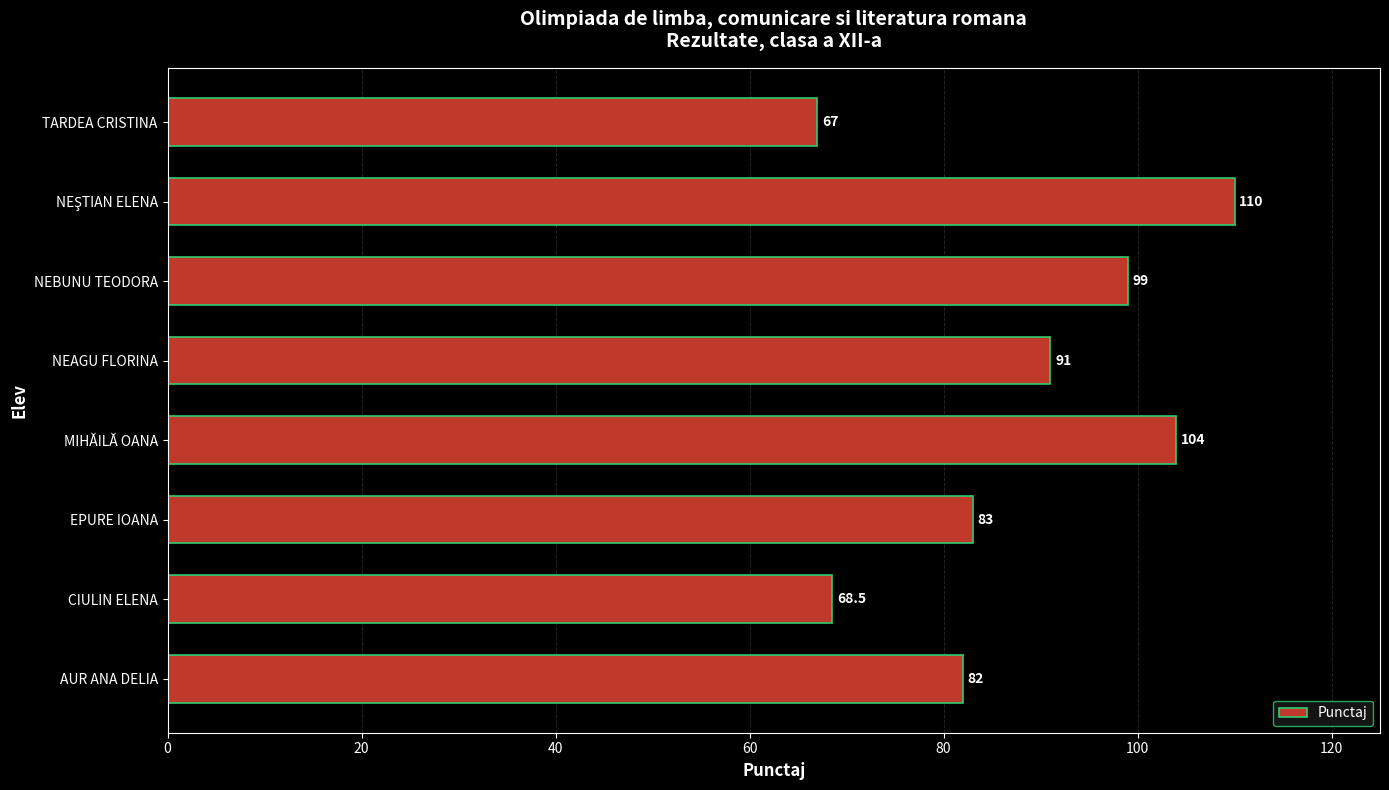

Approximately how many times larger is the value at EPURE IOANA compared to CIULIN ELENA?

1.2